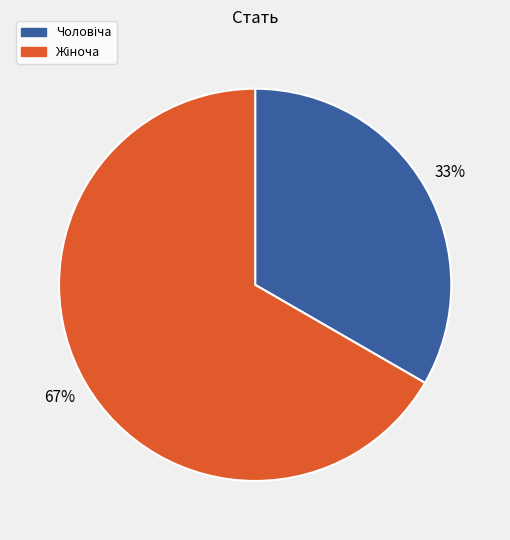

Is there a majority slice in this chart?

Yes